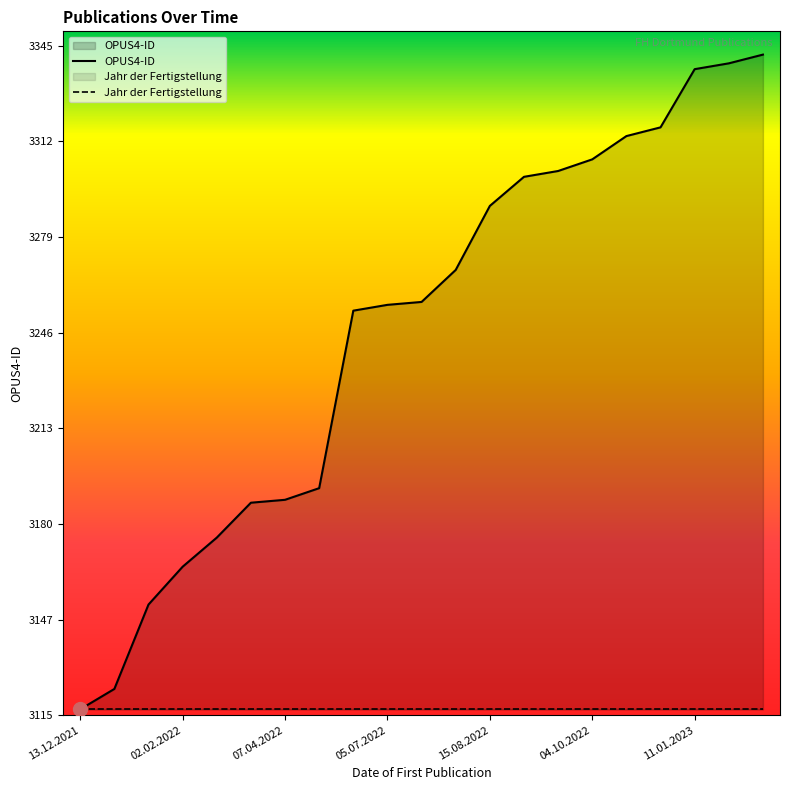

Is it true that the value at 24.01.2023 is 3342?

True